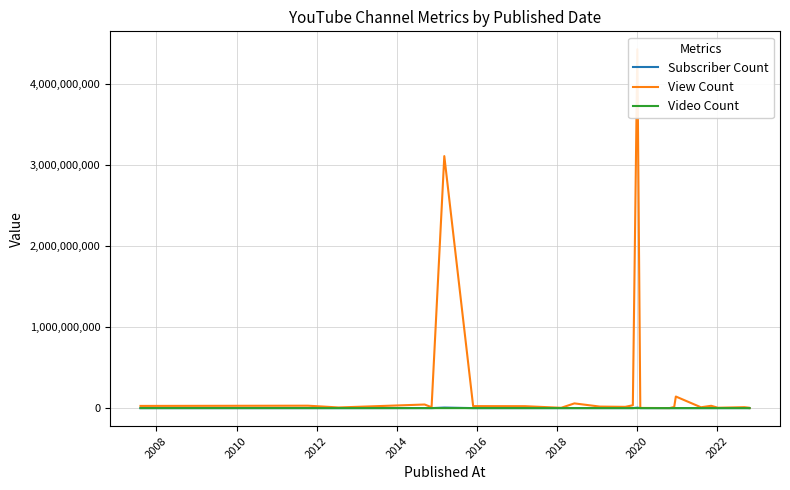

Rank the series by their maximum value, from lowest to highest.

Video Count, Subscriber Count, View Count